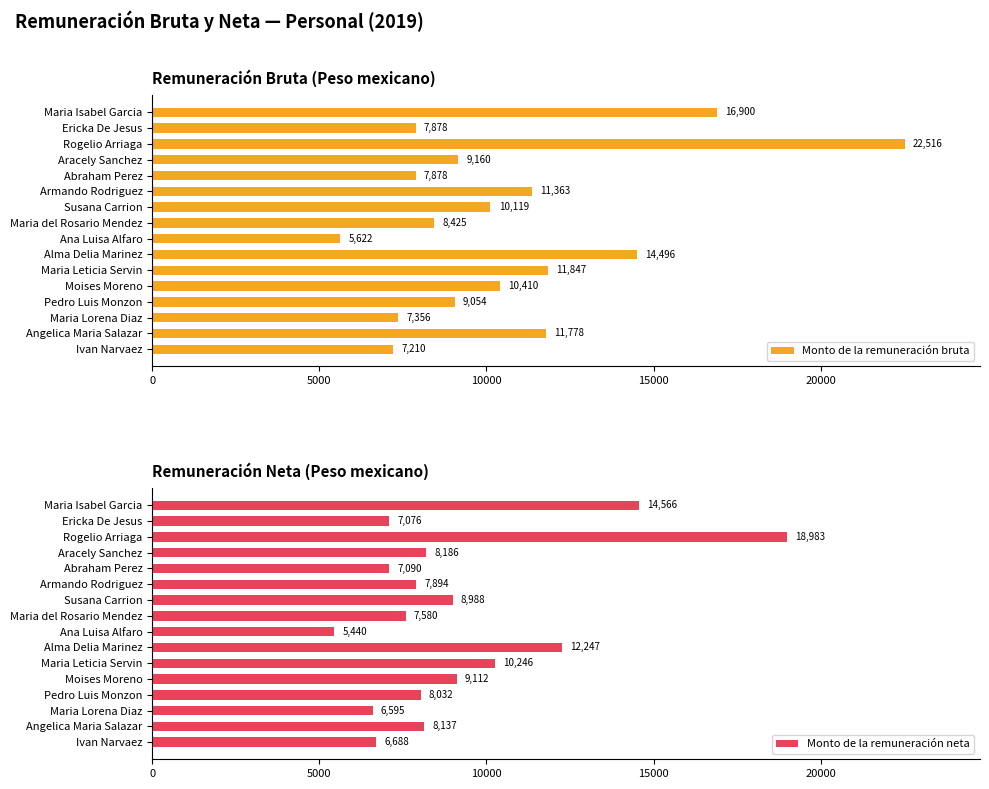

List the series in order of their overall mean, highest first.

Monto de la remuneración bruta, Monto de la remuneración neta